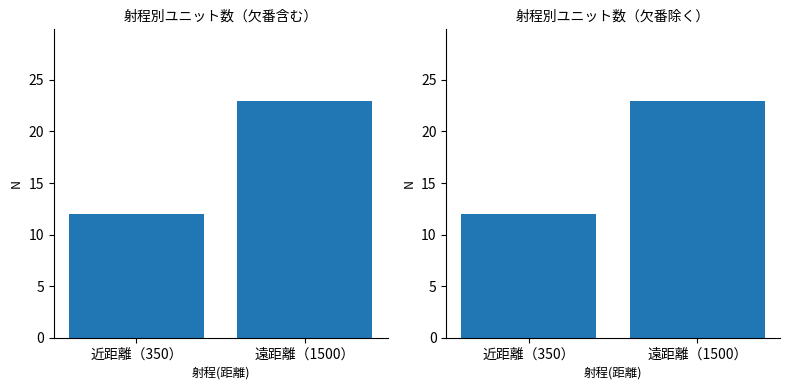

What value does the 全ユニット series have at 近距離（350）?

12